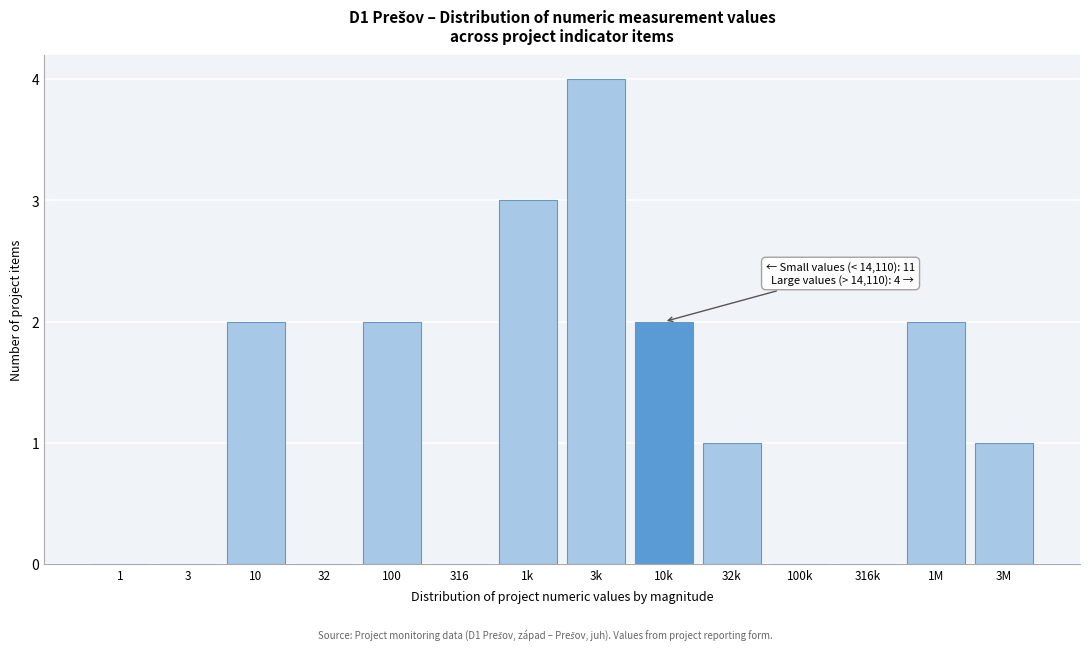

Reading left to right, list all the values displayed in this chart.

1=0	3=0	10=2	32=0	100=2	316=0	1k=3	3k=4	10k=2	32k=1	100k=0	316k=0	1M=2	3M=1